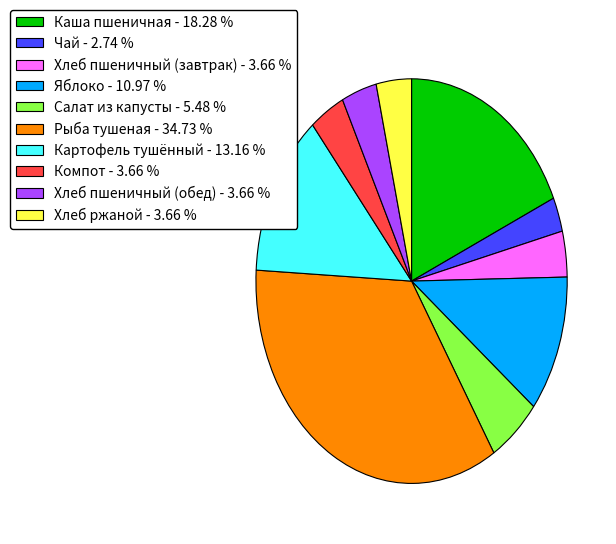

Which has a higher value, Яблоко - 10.97 % or Хлеб пшеничный (завтрак) - 3.66 %?

Яблоко - 10.97 %